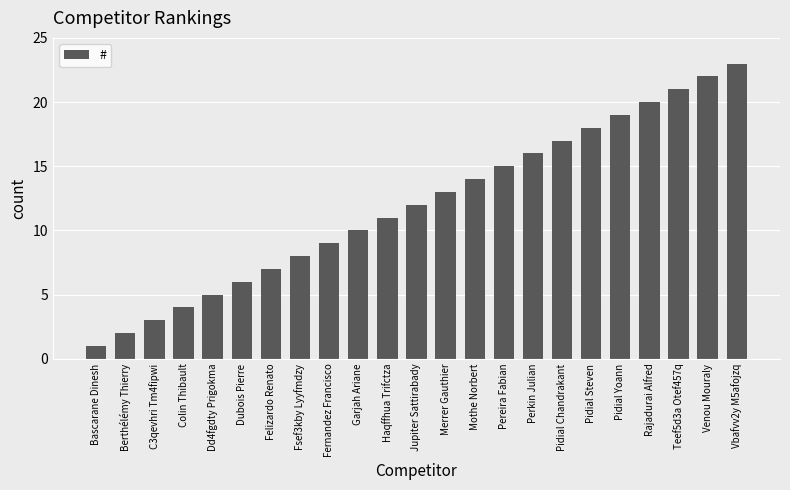

Is it true that the value at C3qevhri Tm4fipwi is 5?

False